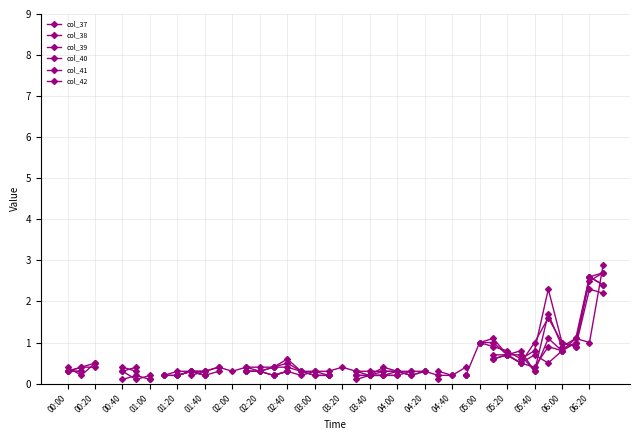

How many times do col_40 and col_38 cross each other?

3